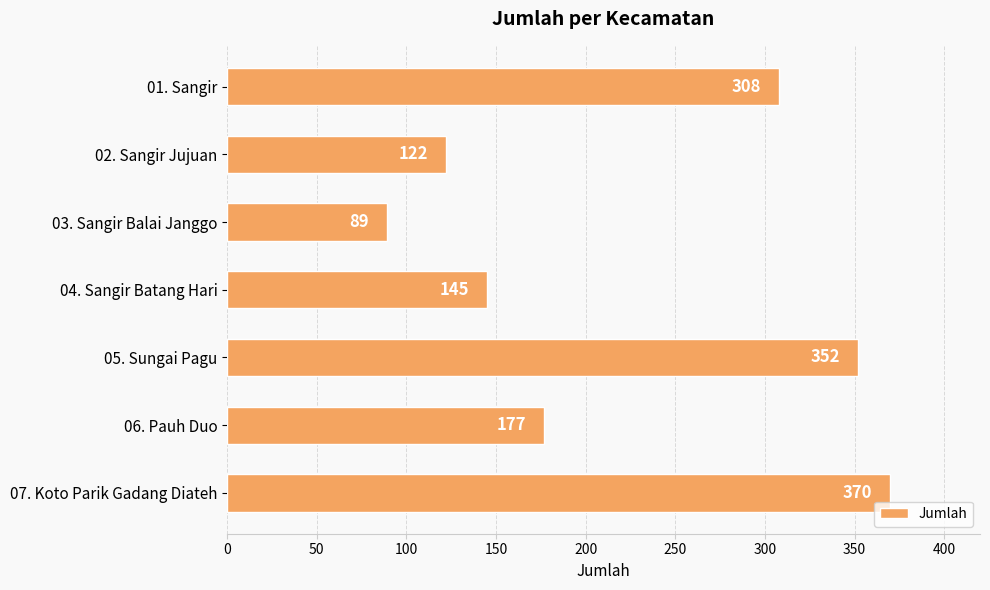

How many data points does each series have?

7